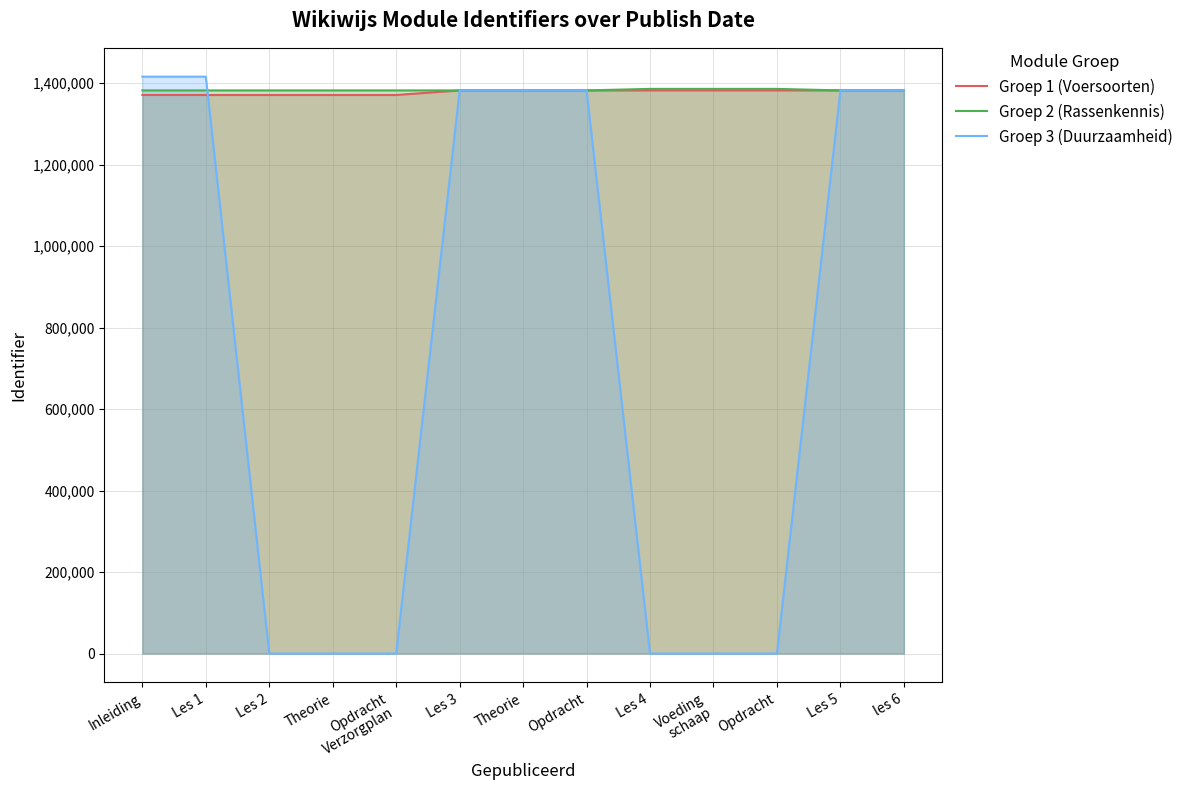

Reading left to right, what are all the values shown in this chart?

Groep 1 (Voersoorten): Inleiding=1371143.7	Les 1=1371143.7	Les 2=1371144.0	Theorie=1371144.0	Opdracht
Verzorgplan=1371144.0	Les 3=1382347.7	Theorie=1382347.7	Opdracht=1382347.7	Les 4=1382346.7	Voeding
schaap=1382346.7	Opdracht=1382346.7	Les 5=1382347.3	les 6=1382347.3
Groep 2 (Rassenkennis): Inleiding=1382348.0	Les 1=1382348.0	Les 2=1382362.7	Theorie=1382362.7	Opdracht
Verzorgplan=1382362.7	Les 3=1382363.0	Theorie=1382363.0	Opdracht=1382363.0	Les 4=1386100.7	Voeding
schaap=1386100.7	Opdracht=1386100.7	Les 5=1382360.7	les 6=1382360.7
Groep 3 (Duurzaamheid): Inleiding=1416076.3	Les 1=1416076.3	Les 2=0.0	Theorie=0.0	Opdracht
Verzorgplan=0.0	Les 3=1382380.0	Theorie=1382380.0	Opdracht=1382380.0	Les 4=0.0	Voeding
schaap=0.0	Opdracht=0.0	Les 5=1382380.7	les 6=1382380.7